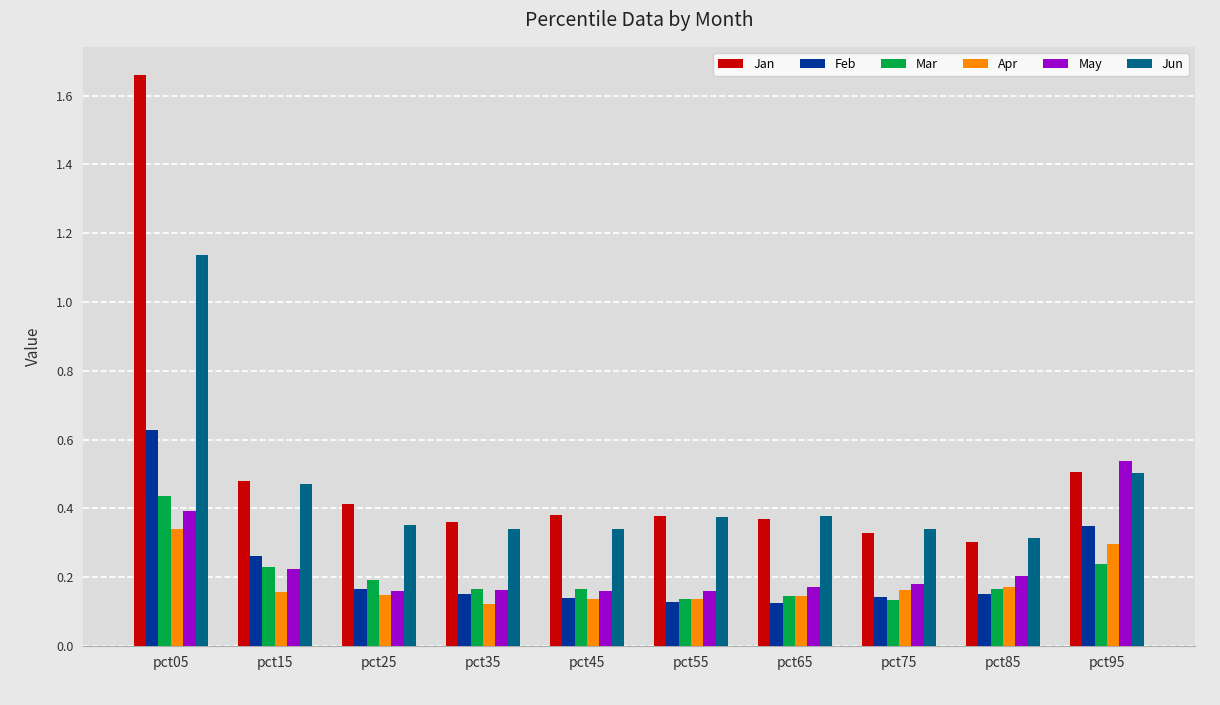

How many bars are there in total?

60